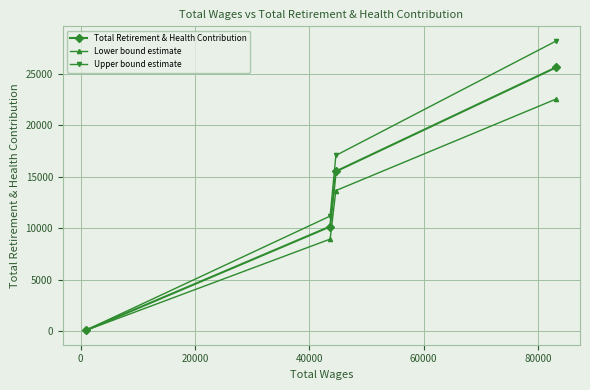

Which series has the widest spread of values?

Upper bound estimate